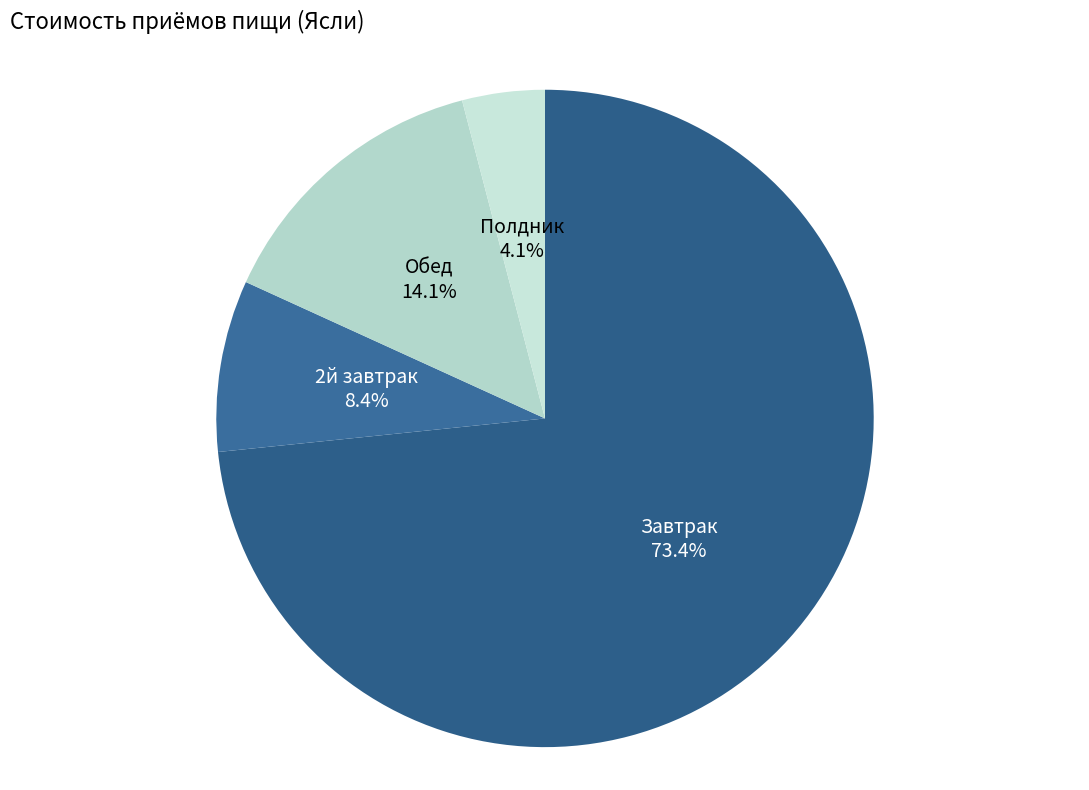

Between 2й завтрак and Завтрак, which is larger?

Завтрак